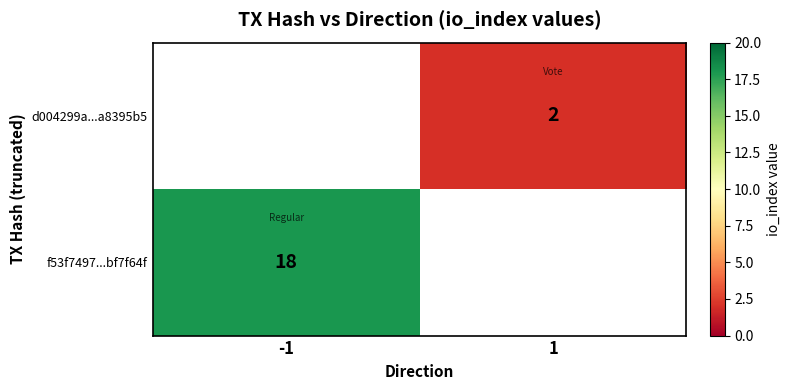

Is the value of d004299a...a8395b5 at 1 greater than the value of f53f7497...bf7f64f at -1?

No